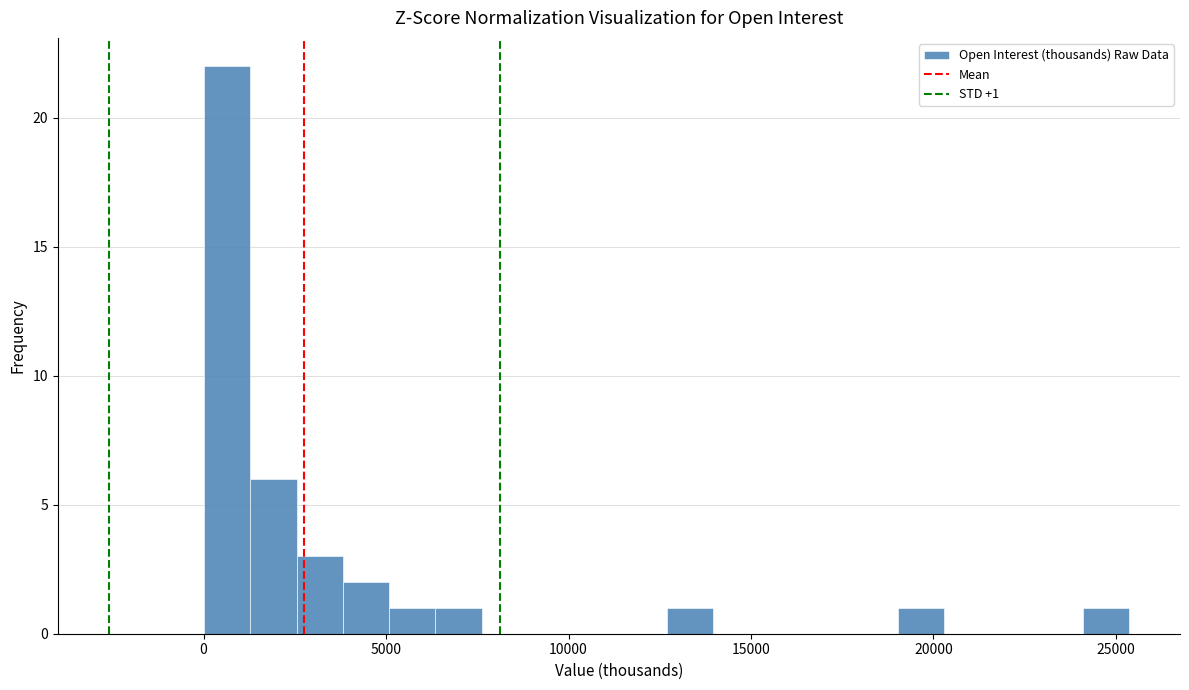

Read against the x-axis, roughly where is the centre of the tallest bar?

500